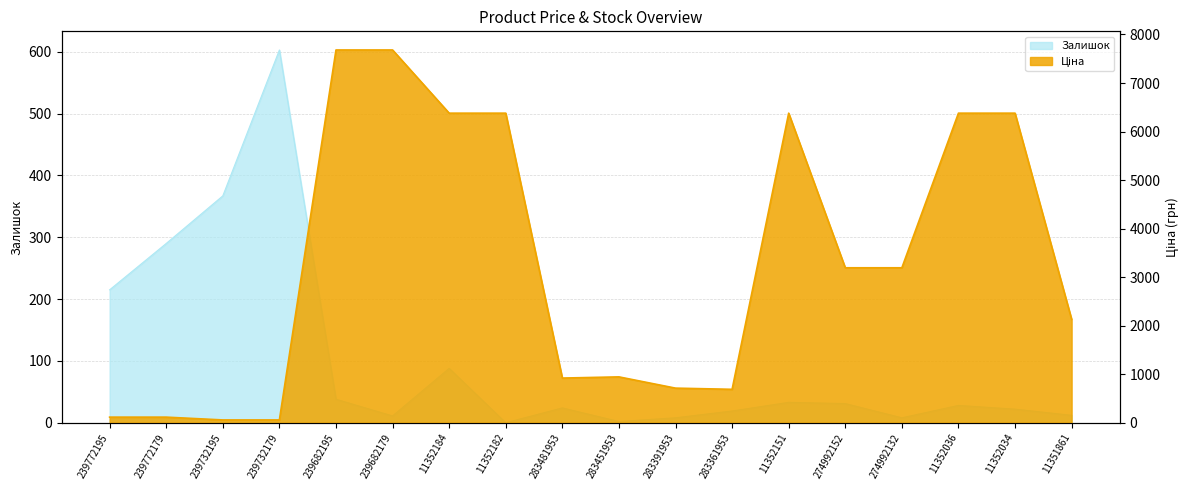

What is the sum of all Залишок values?

1799.0